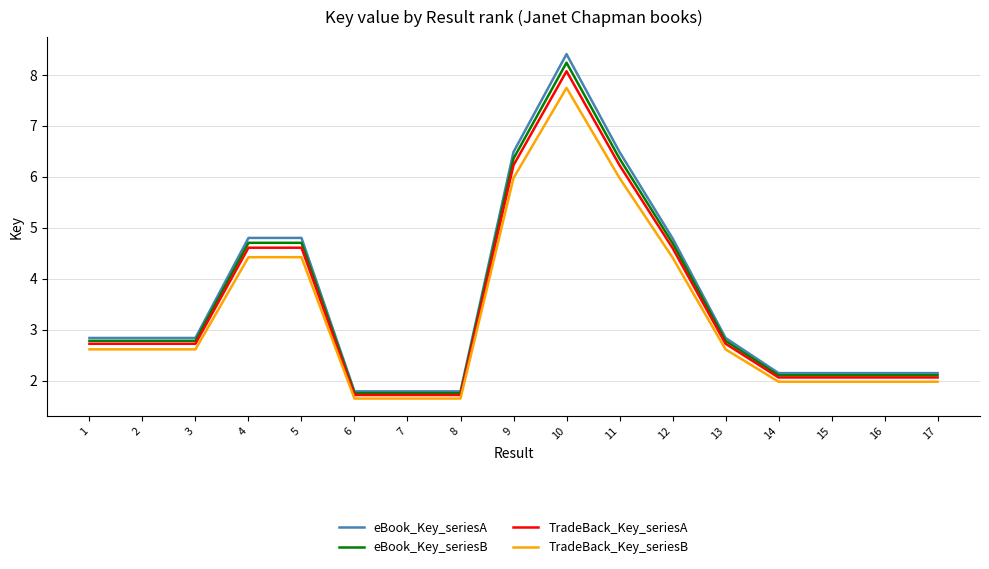

Reading left to right, list all the values displayed in this chart.

eBook_Key_seriesA: 2.8	2.8	2.8	4.8	4.8	1.8	1.8	1.8	6.5	8.4	6.5	4.8	2.8	2.1	2.1	2.1	2.1
eBook_Key_seriesB: 2.8	2.8	2.8	4.7	4.7	1.8	1.8	1.8	6.4	8.2	6.4	4.7	2.8	2.1	2.1	2.1	2.1
TradeBack_Key_seriesA: 2.7	2.7	2.7	4.6	4.6	1.7	1.7	1.7	6.2	8.1	6.2	4.6	2.7	2.1	2.1	2.1	2.1
TradeBack_Key_seriesB: 2.6	2.6	2.6	4.4	4.4	1.6	1.6	1.6	6.0	7.7	6.0	4.4	2.6	2.0	2.0	2.0	2.0